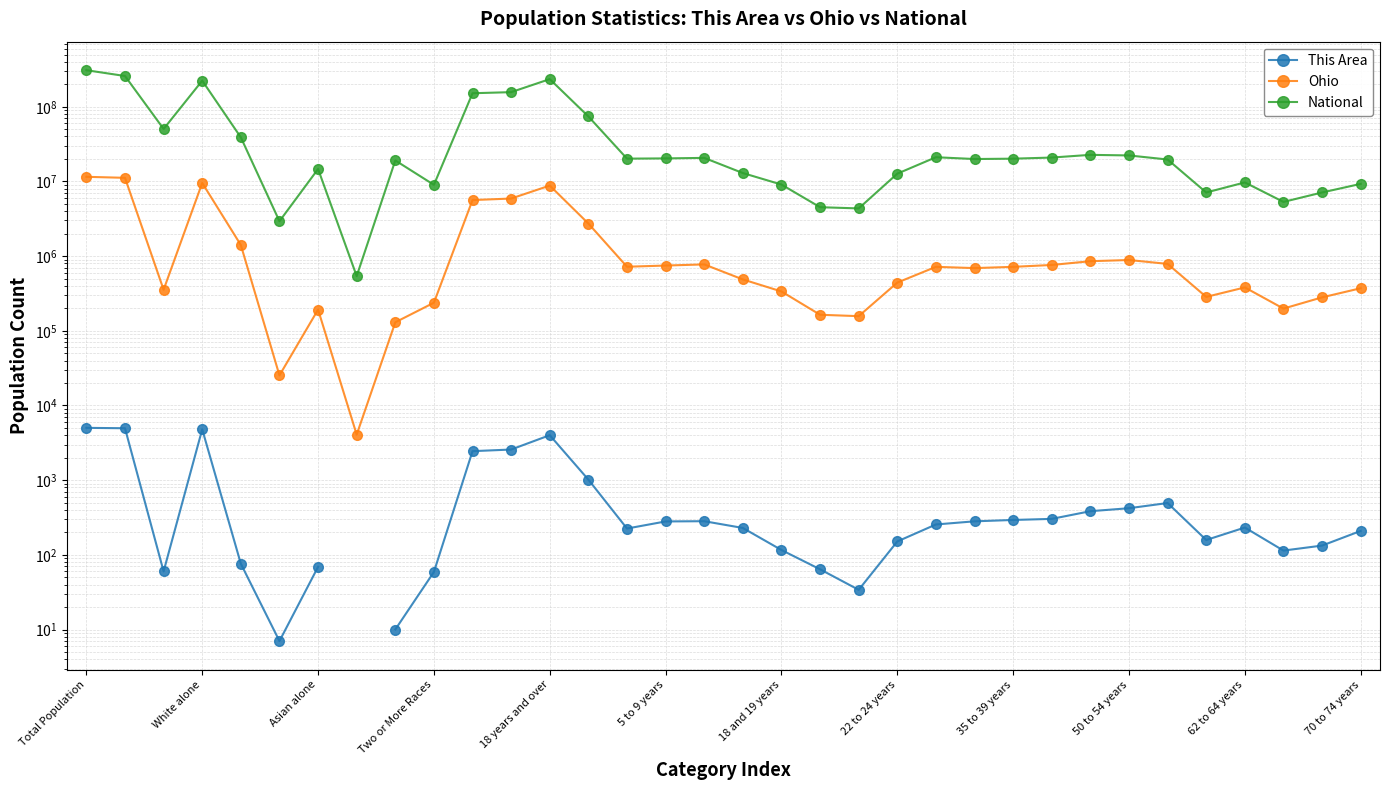

True or false: National and This Area intersect in this chart.

False